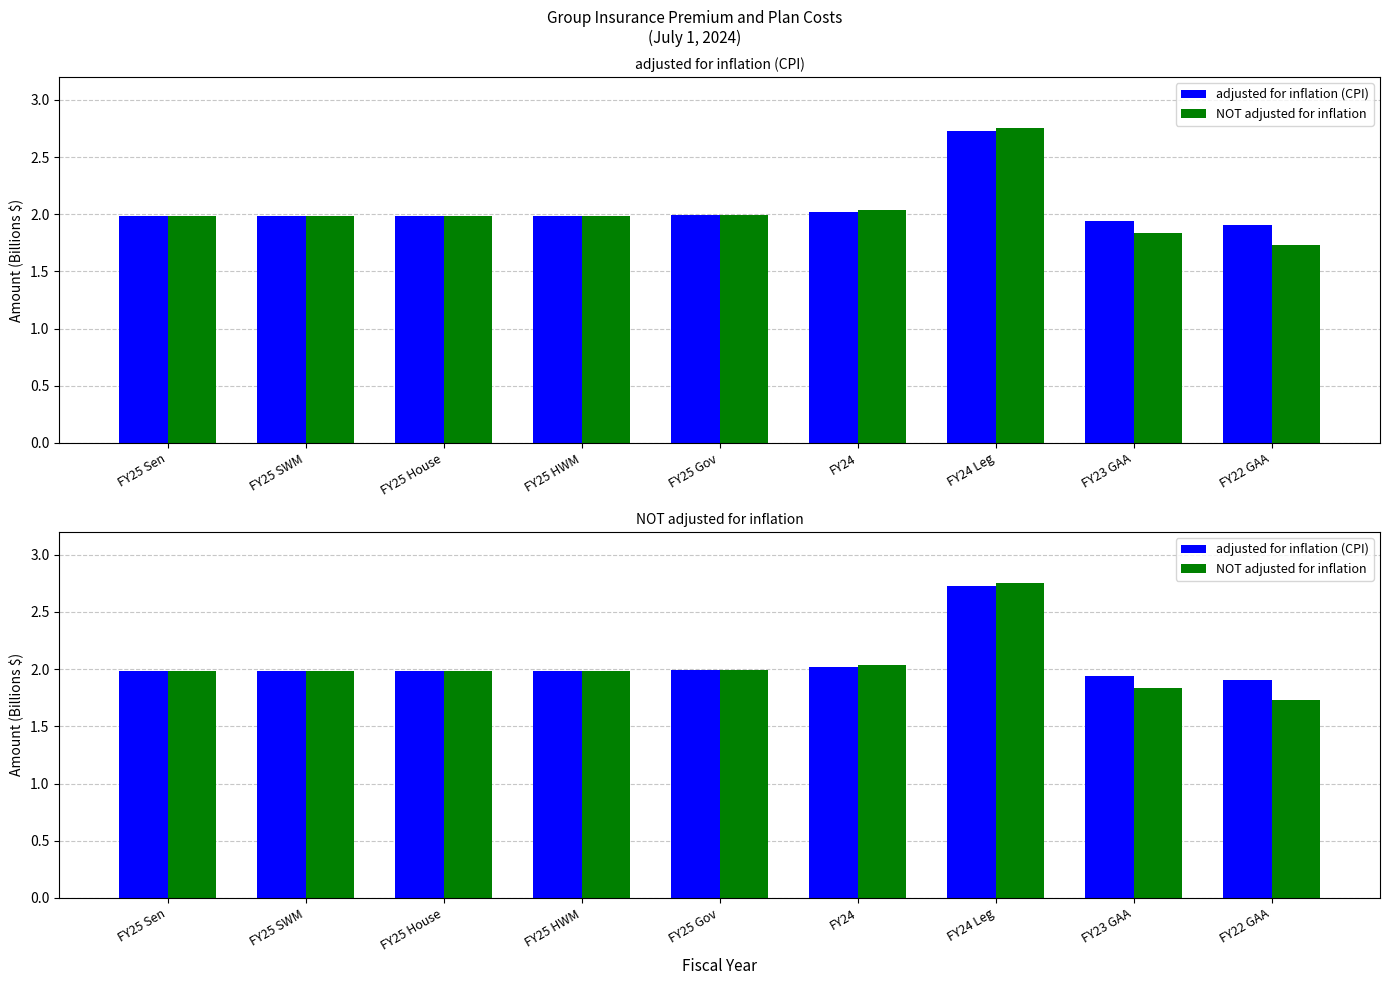

How many bars are there in total?

18